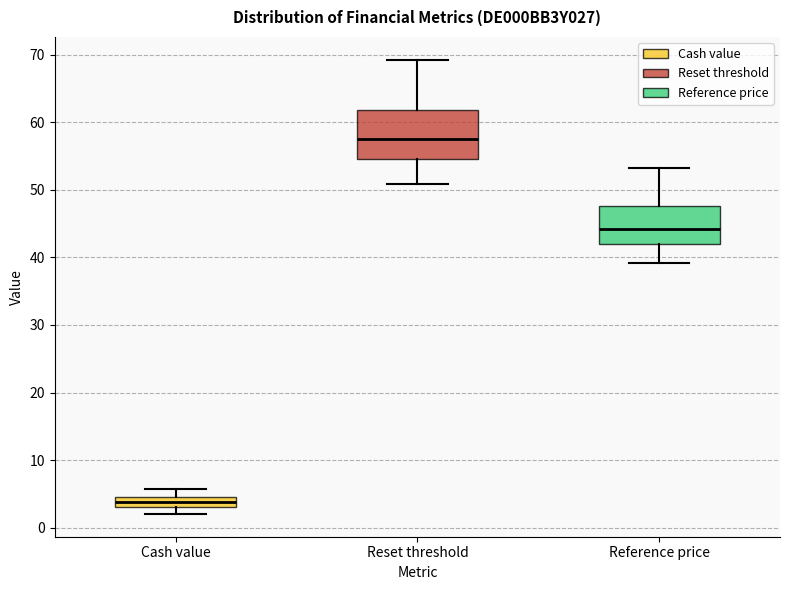

Reading left to right, transcribe this box plot: for each box, give where its median line is, the range the box spans, and where its two whiskers end, as read against the y-axis. The values are not printed on the chart, so give them approximately, as read against the axis.

Cash value: median 4, box 3 to 5, whiskers 2 to 6
Reset threshold: median 57, box 55 to 62, whiskers 51 to 69
Reference price: median 44, box 42 to 48, whiskers 39 to 53